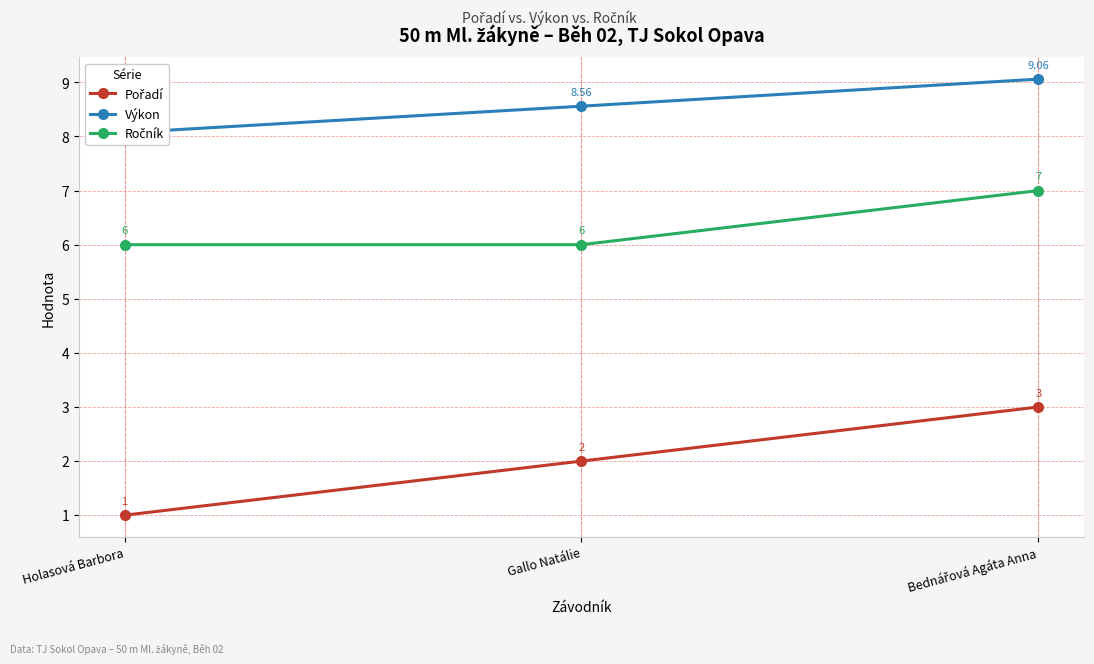

Which series has the largest range (max minus min)?

Pořadí